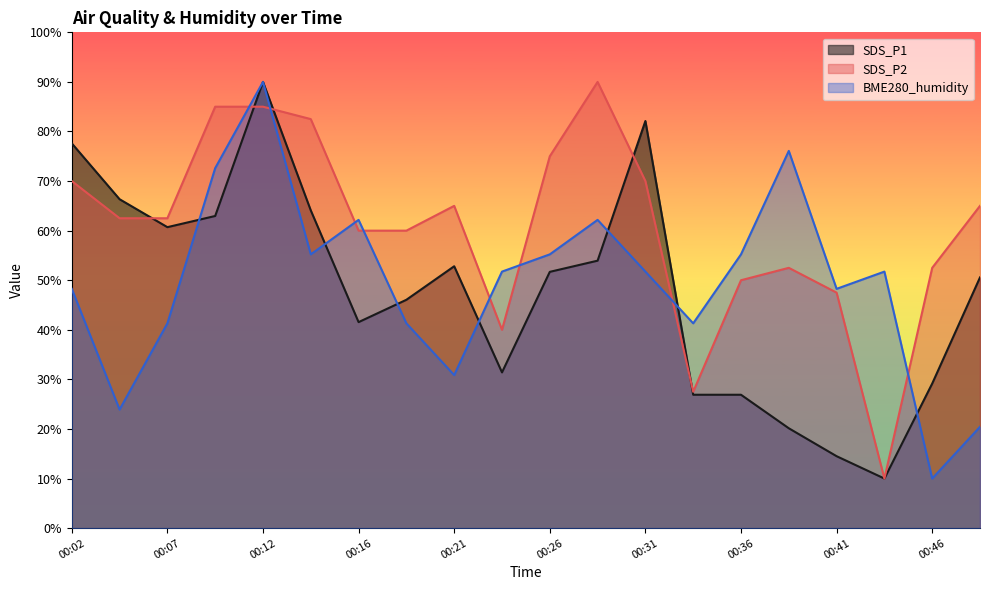

List the series in order of their peak value, highest first.

SDS_P1, SDS_P2, BME280_humidity